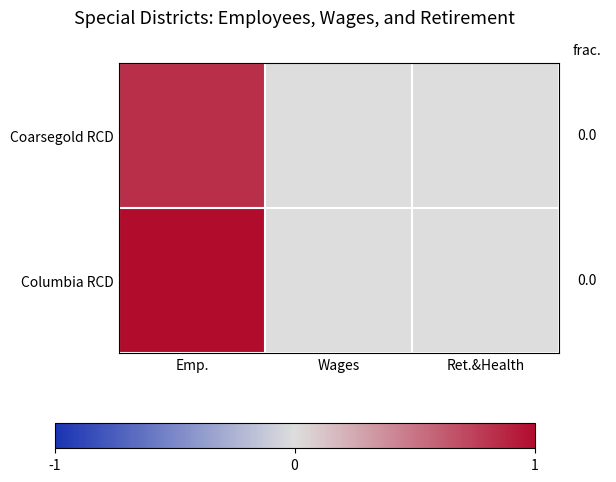

List the series in order of their overall mean, lowest first.

Coarsegold RCD, Columbia RCD